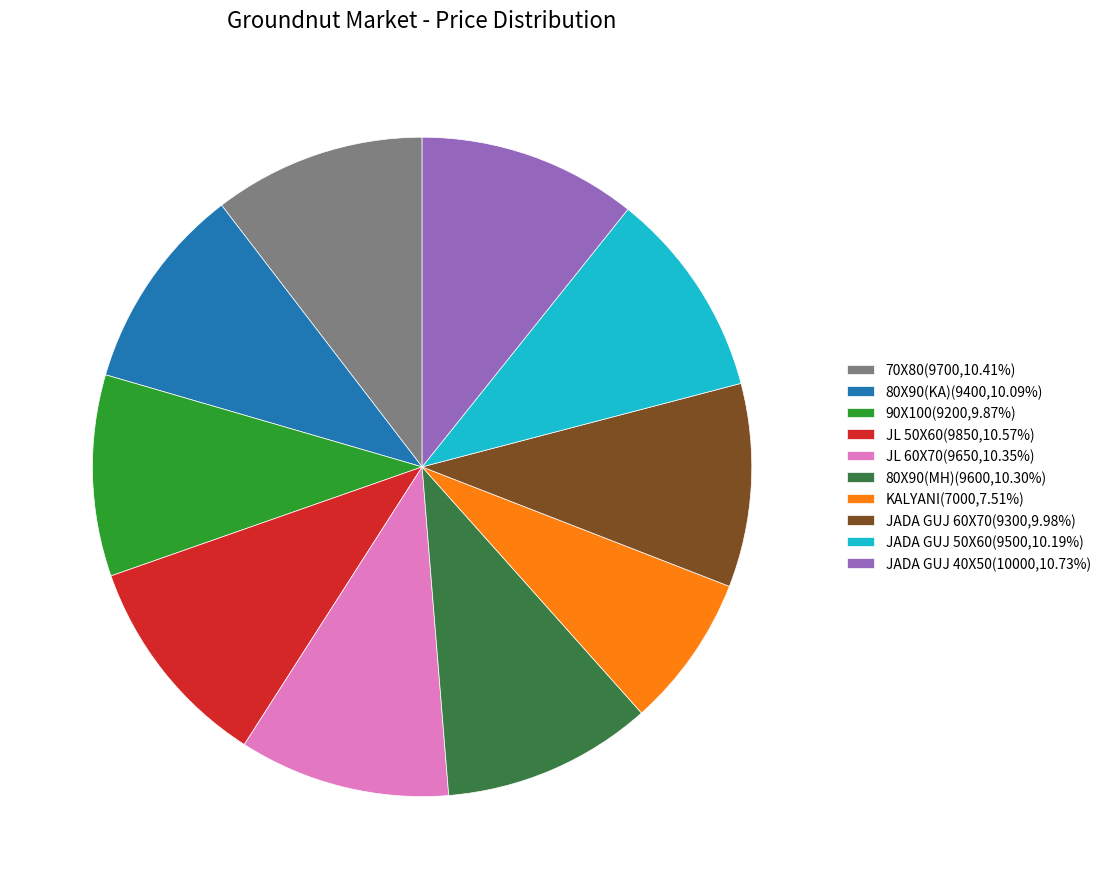

What is the ratio of the value at JL 50X60(9850,10.57%) to the value at JADA GUJ 50X60(9500,10.19%)?

1.0